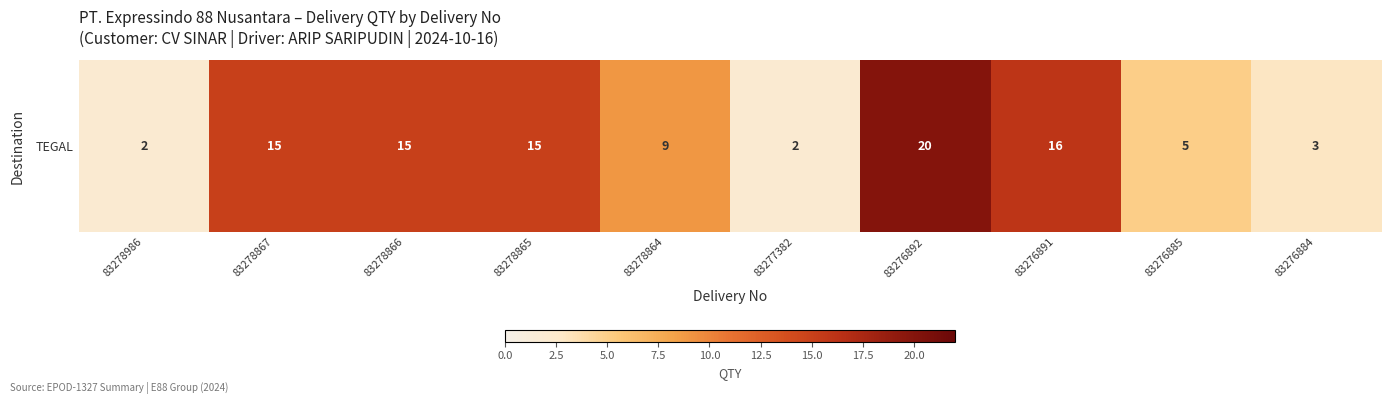

Between 83278865 and 83276892, which is larger?

83276892